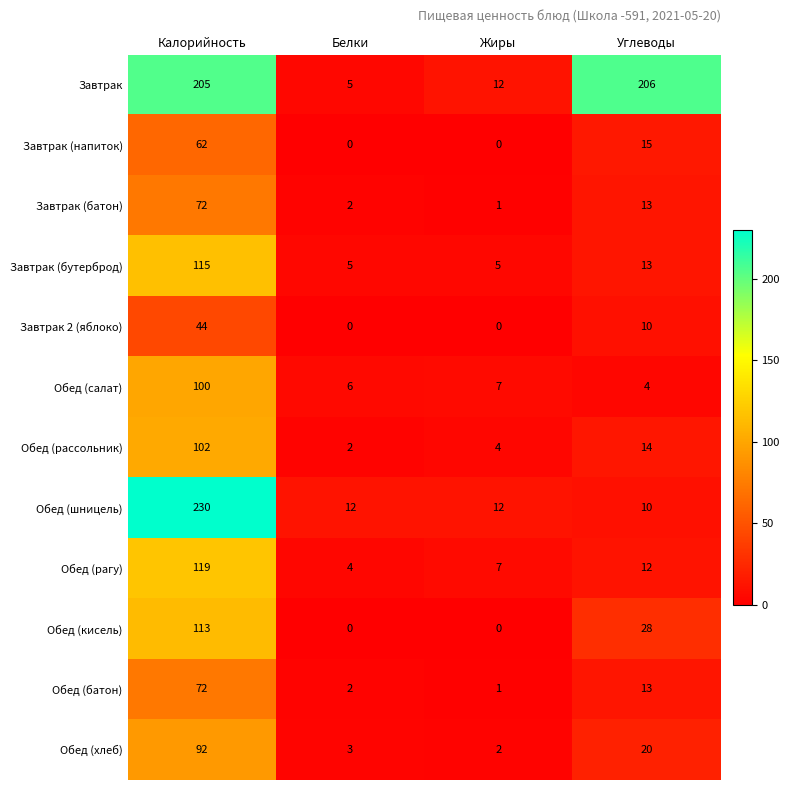

What is the difference between the highest and lowest values at Жиры?

12